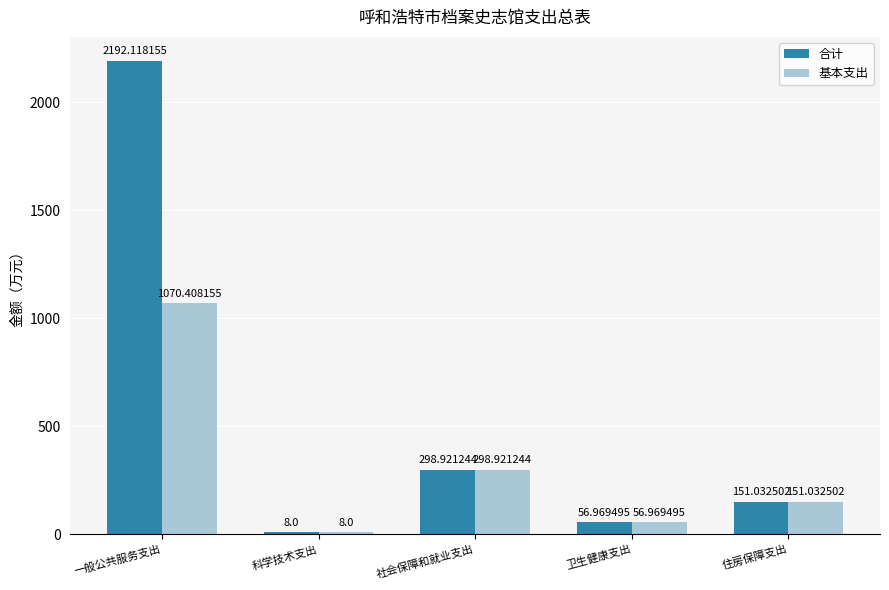

What is the label of the 4th bar from the right?

科学技术支出